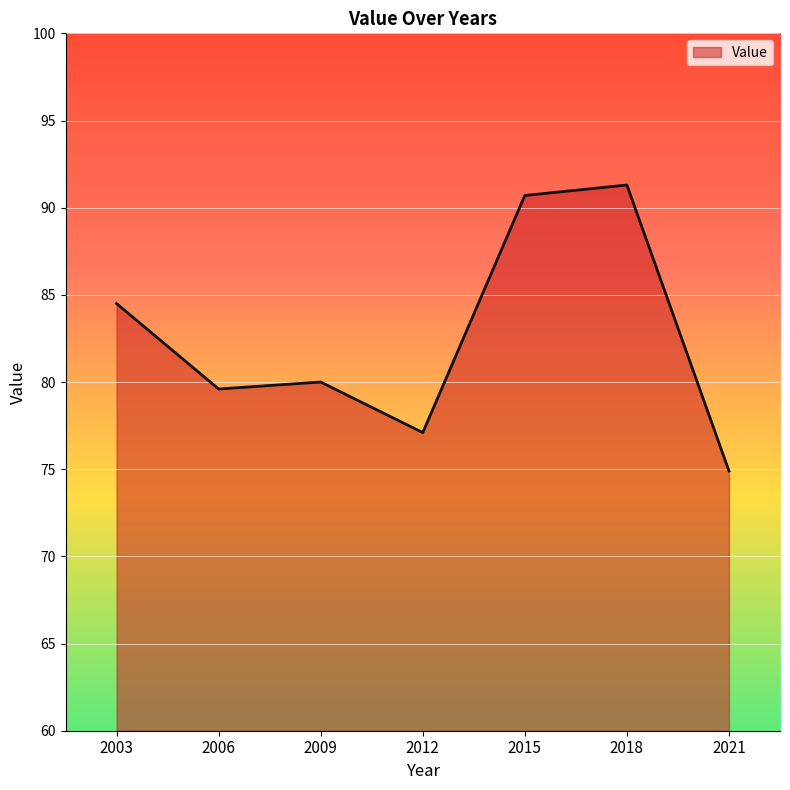

What is the change in value from 2003 to 2021?

-9.6